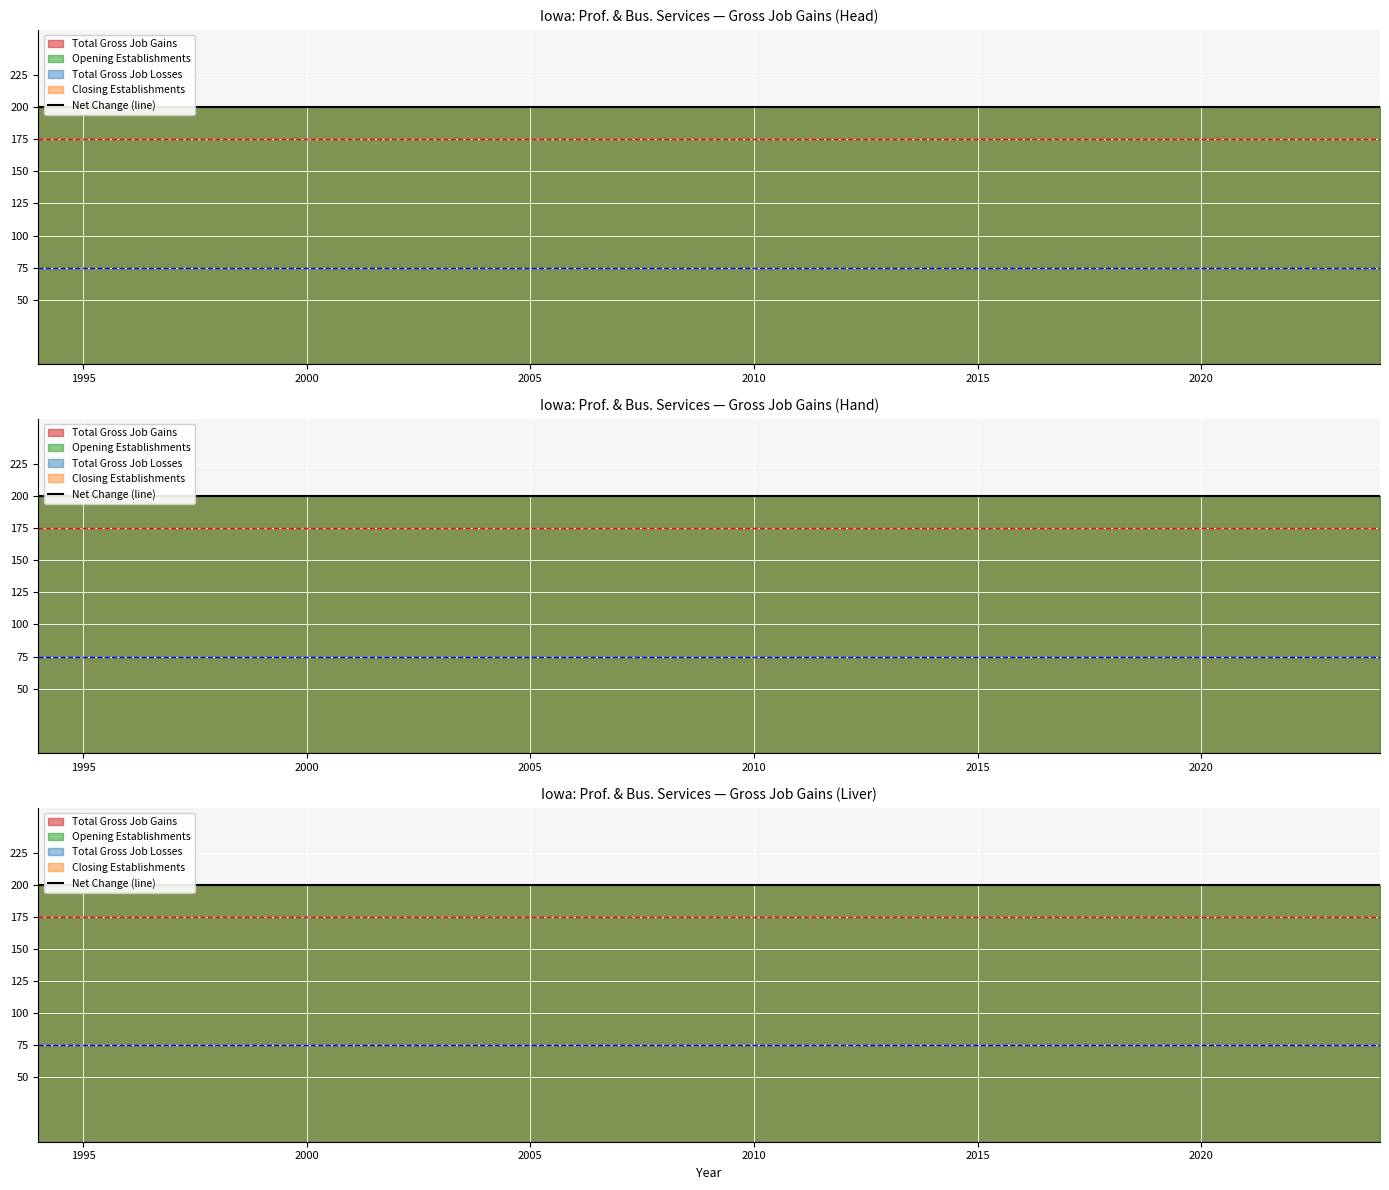

True or false: Closing Establishments has more than 2 interior local peaks.

False